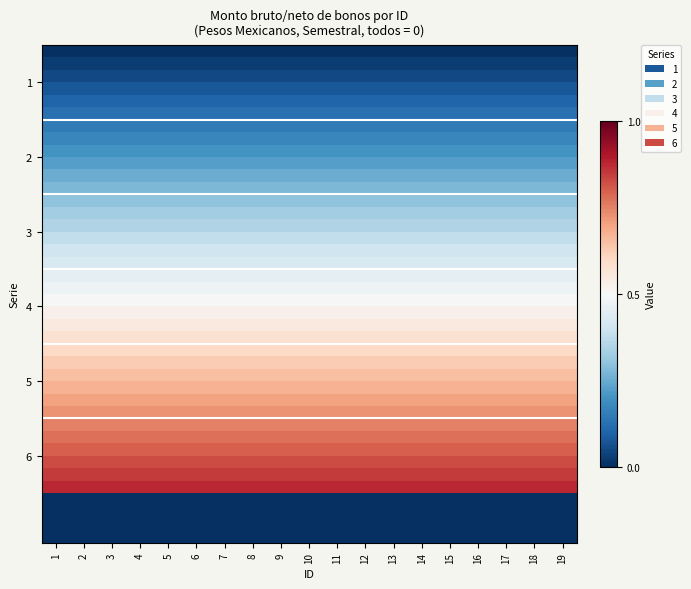

Which has a higher value, 1 or 18?

1